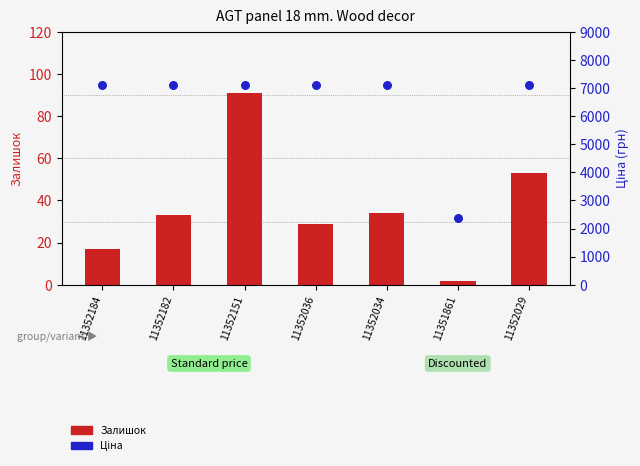

Which series reaches the minimum Y coordinate?

Залишок